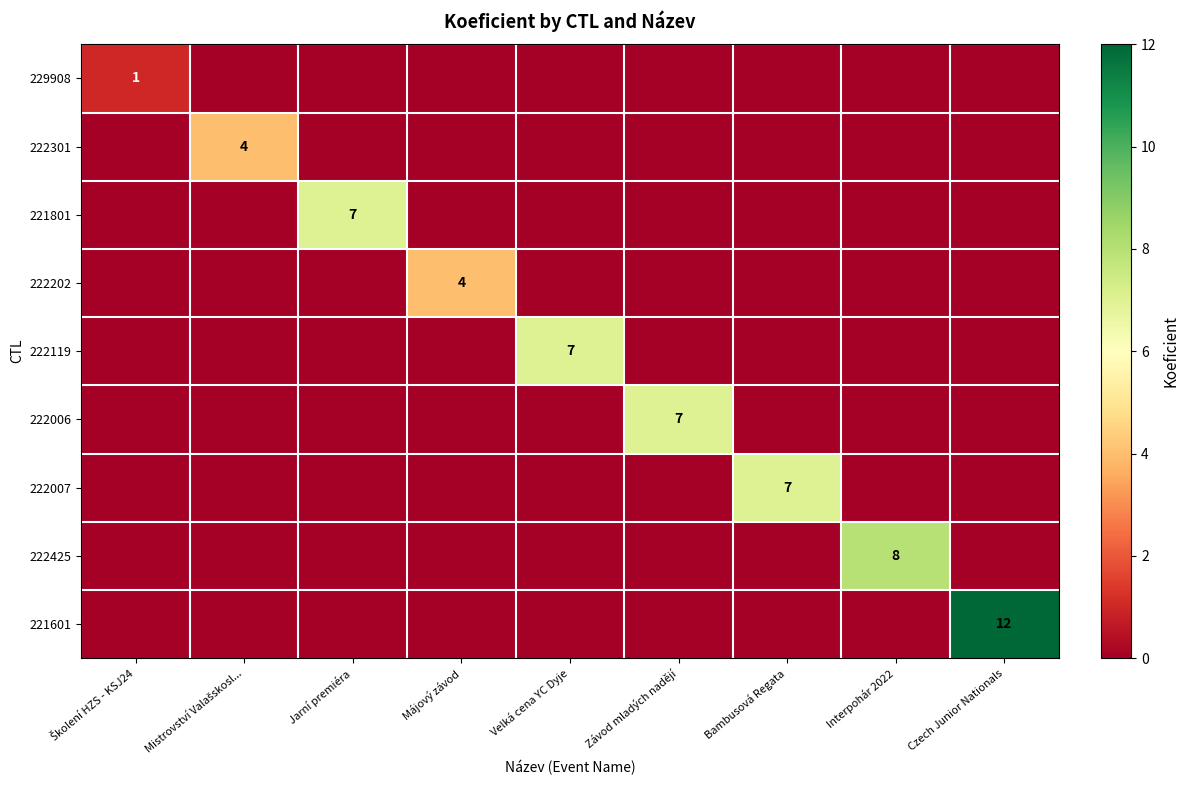

Is it true that 222006 equals 2 at Závod mladých nadějí?

False